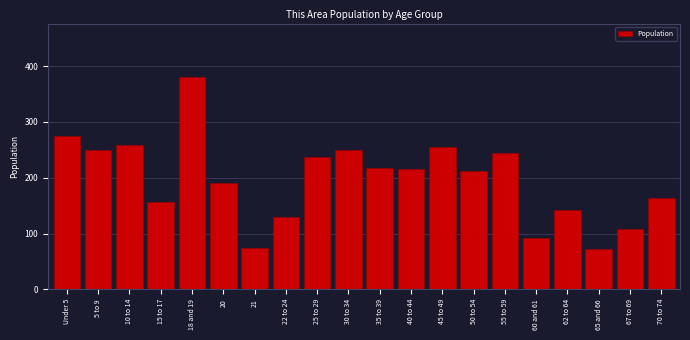

Reading left to right, transcribe all the data shown in this chart.

274	250	258	156	381	191	75	129	237	250	217	215	256	212	244	92	142	73	108	163